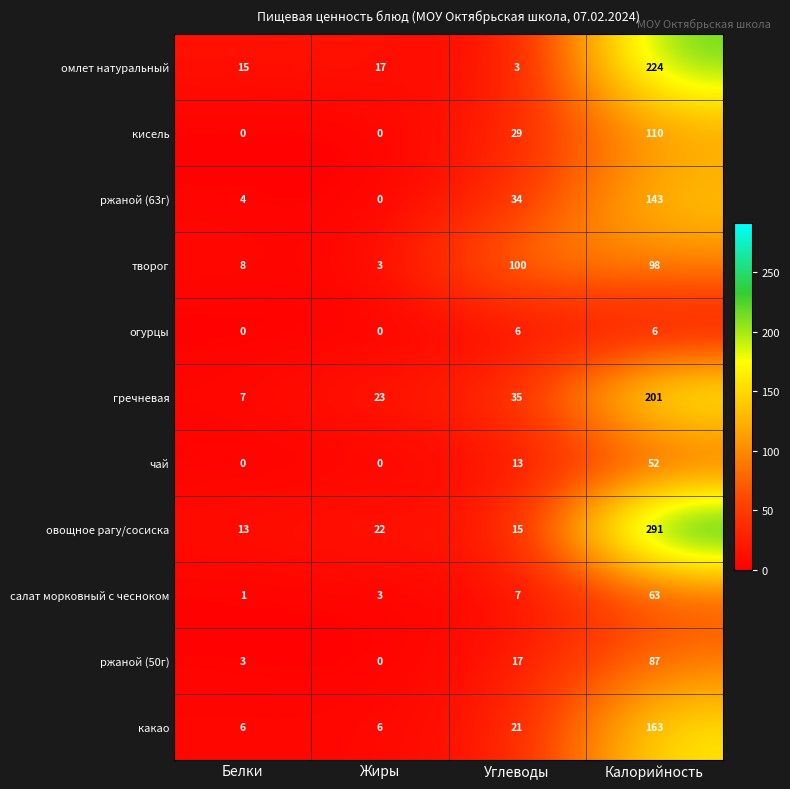

What is the sum of the салат морковный с чесноком values at Углеводы and Белки?

8